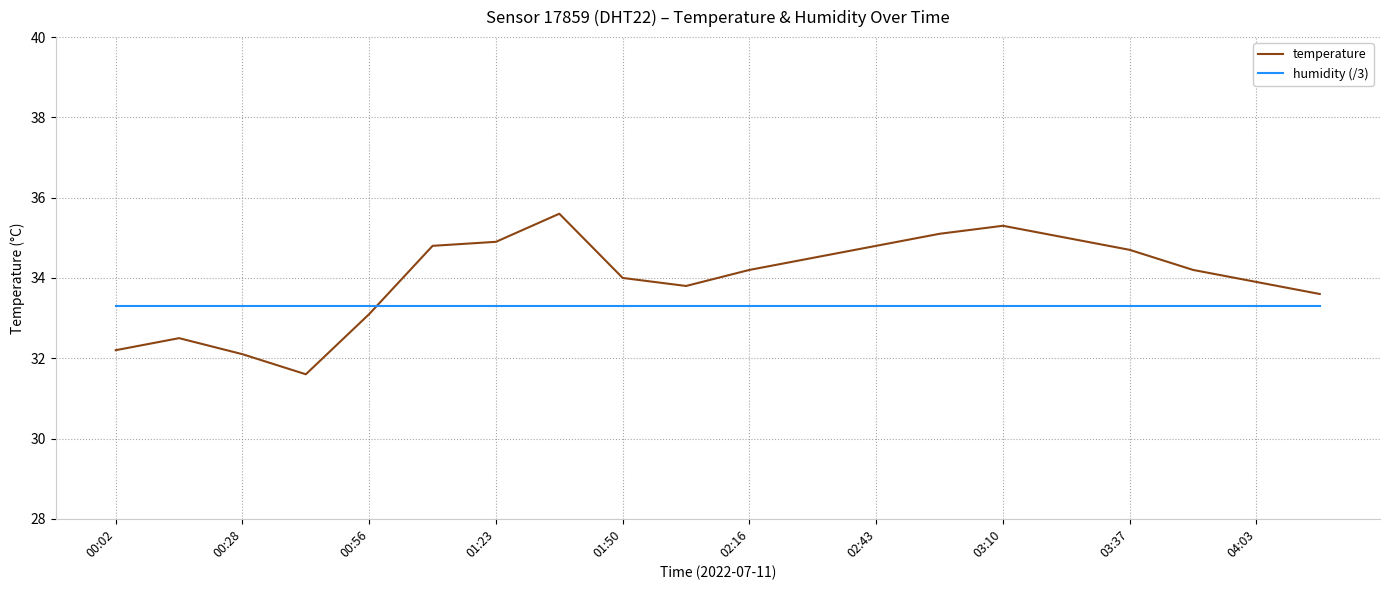

What is the sum of all temperature values?

679.9